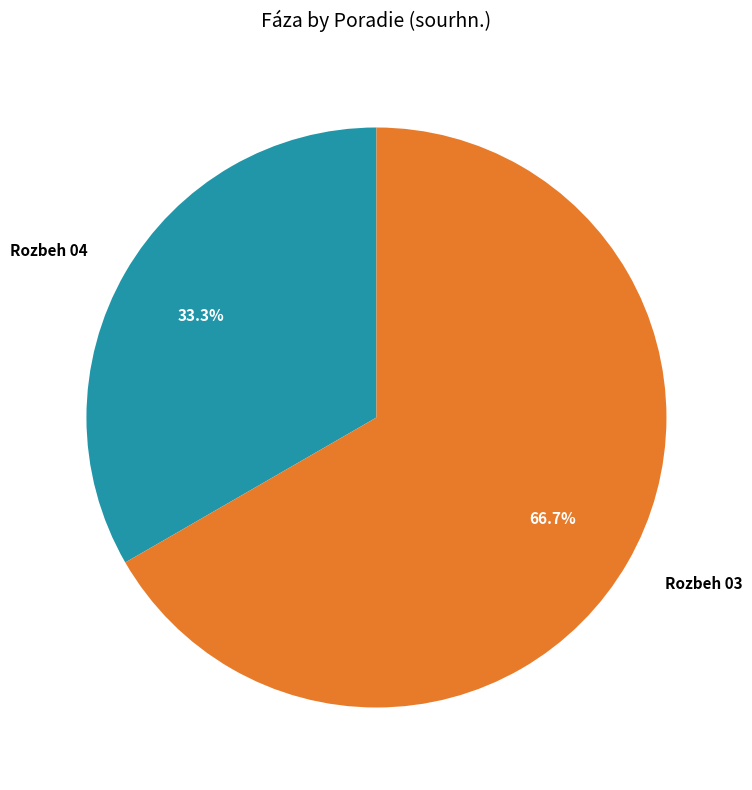

The Rozbeh 04 slice represents 47% of the pie. True or false?

False